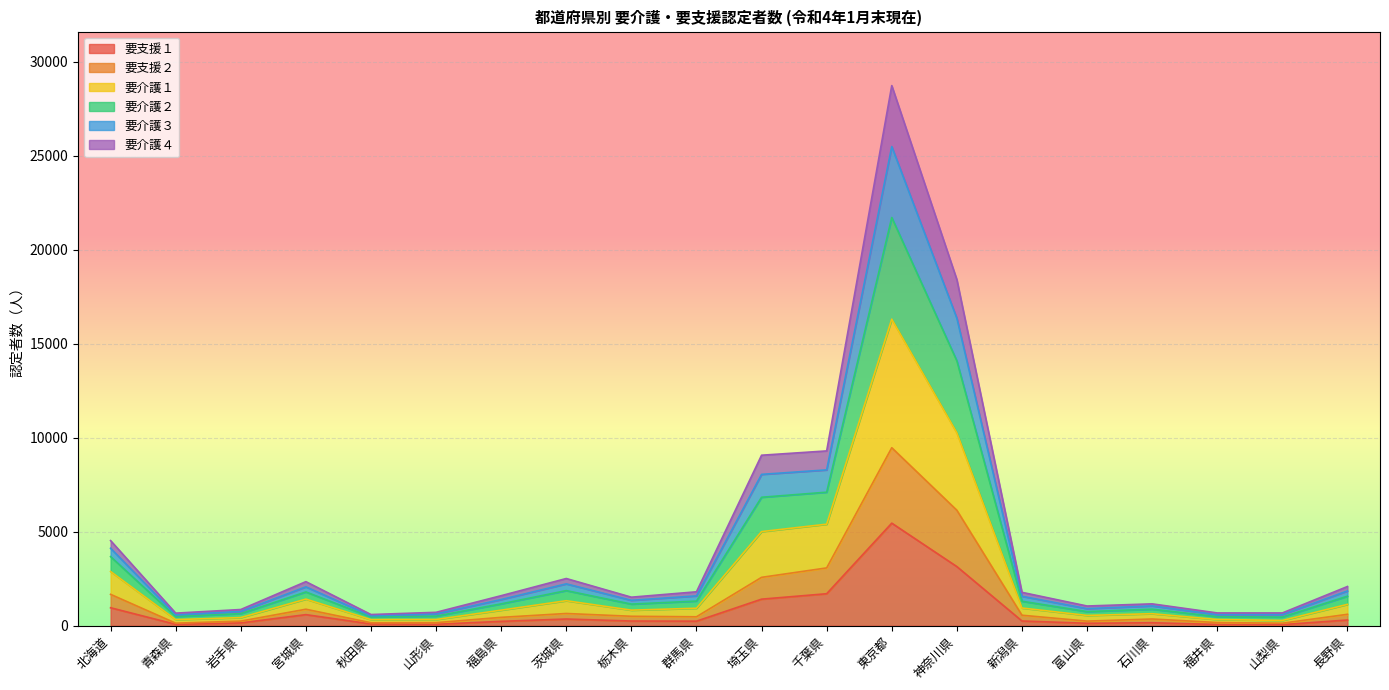

Is the value of 要介護４ at 秋田県 greater than the value of 要介護２ at 群馬県?

No